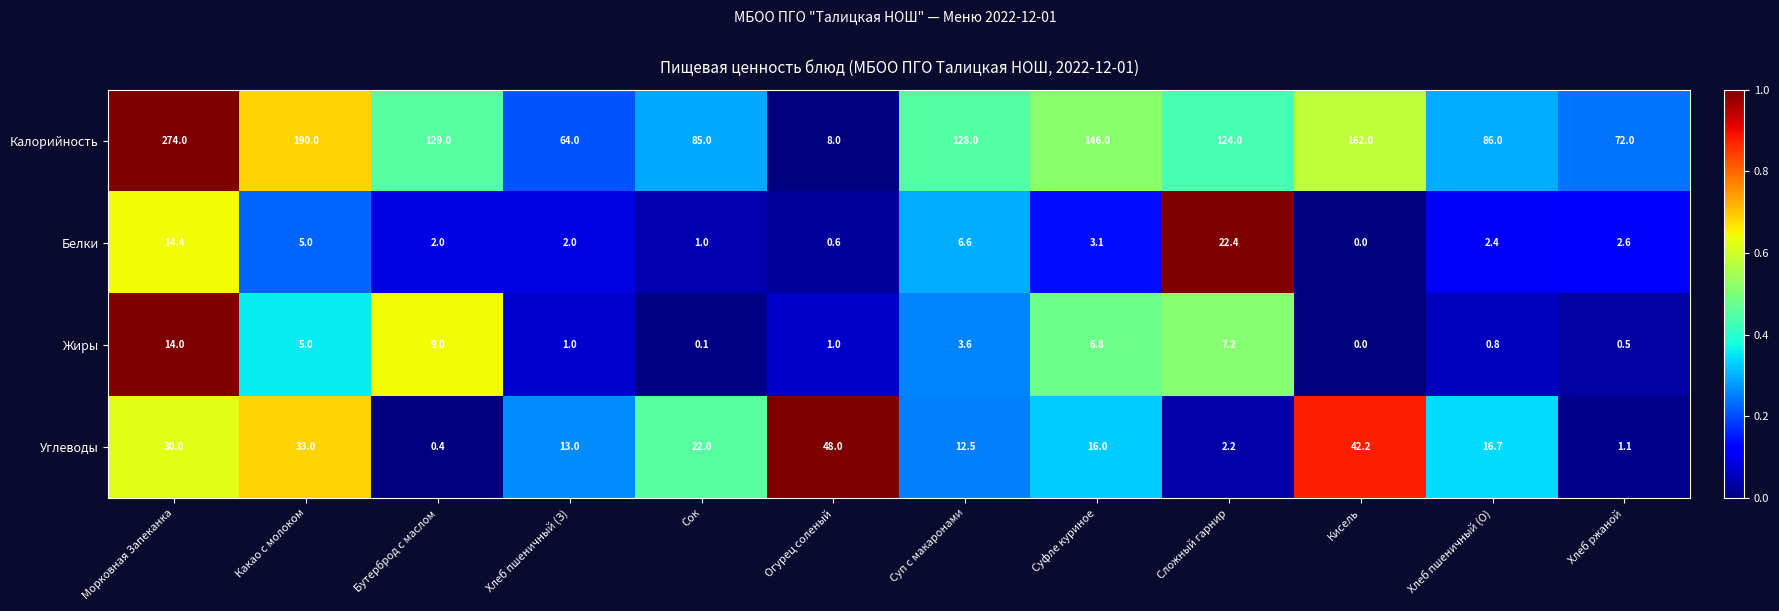

At which category is the sum across all series the highest?

Морковная Запеканка